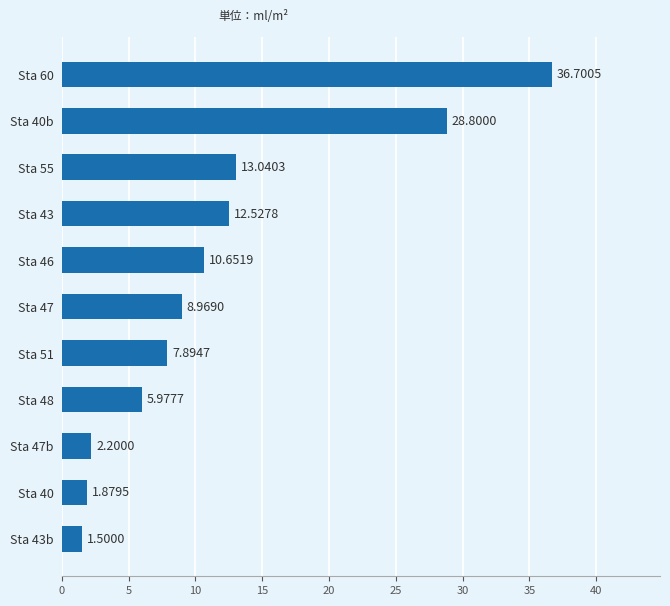

List the labels in order of value, smallest first.

Sta 43b, Sta 40, Sta 47b, Sta 48, Sta 51, Sta 47, Sta 46, Sta 43, Sta 55, Sta 40b, Sta 60